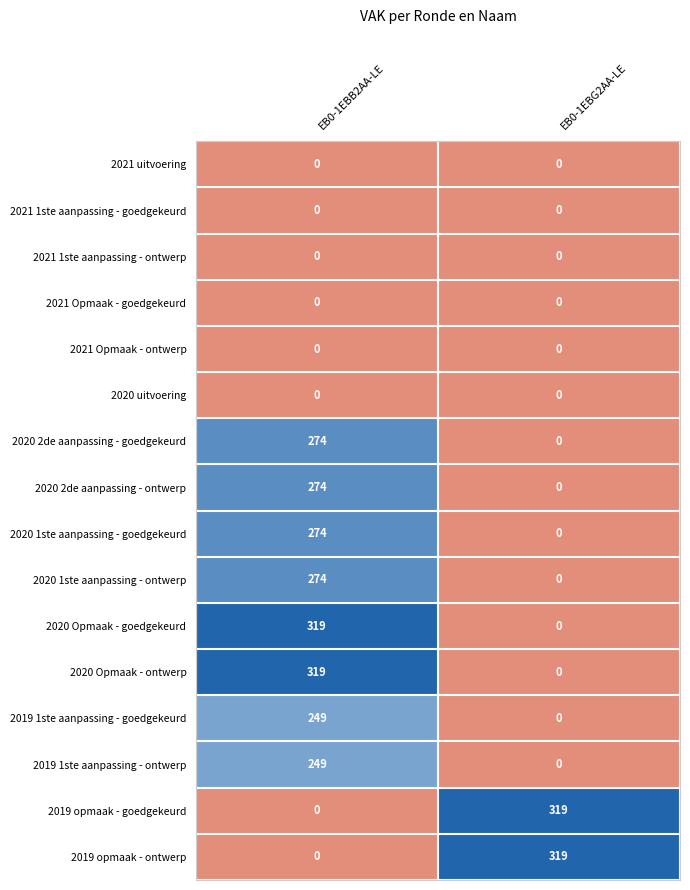

What is the spread (max minus min) of values at EB0-1EBB2AA-LE?

319